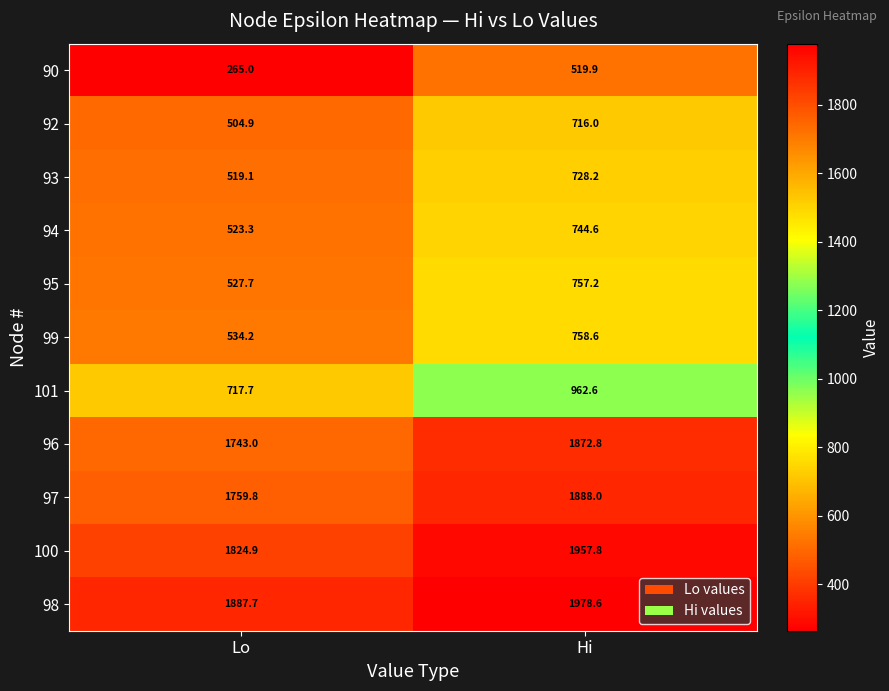

What is the total value across all series at Lo?

10807.3